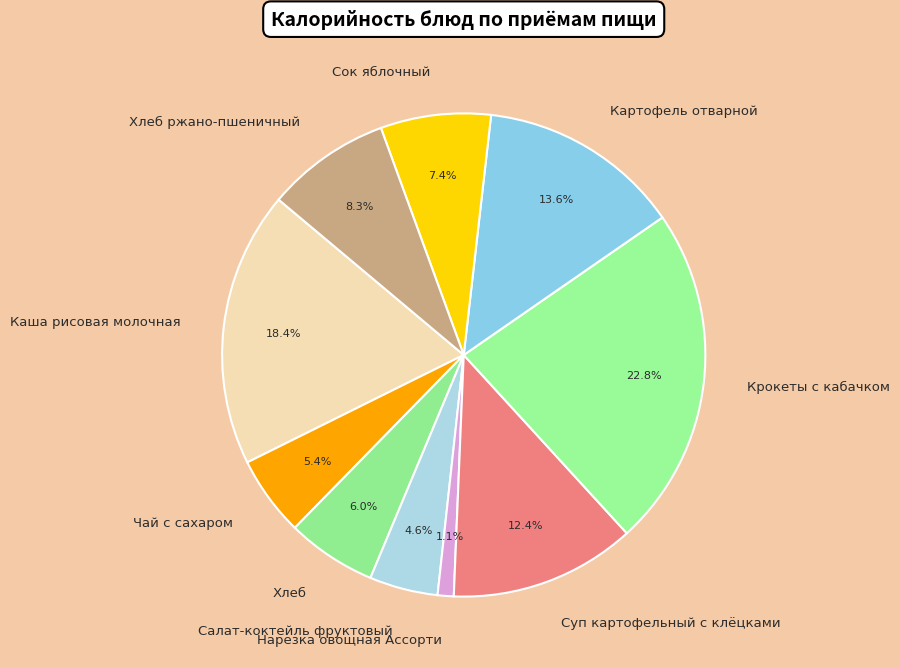

Combined, what portion of the pie is Хлеб ржано-пшеничный and Чай с сахаром?

13.7%